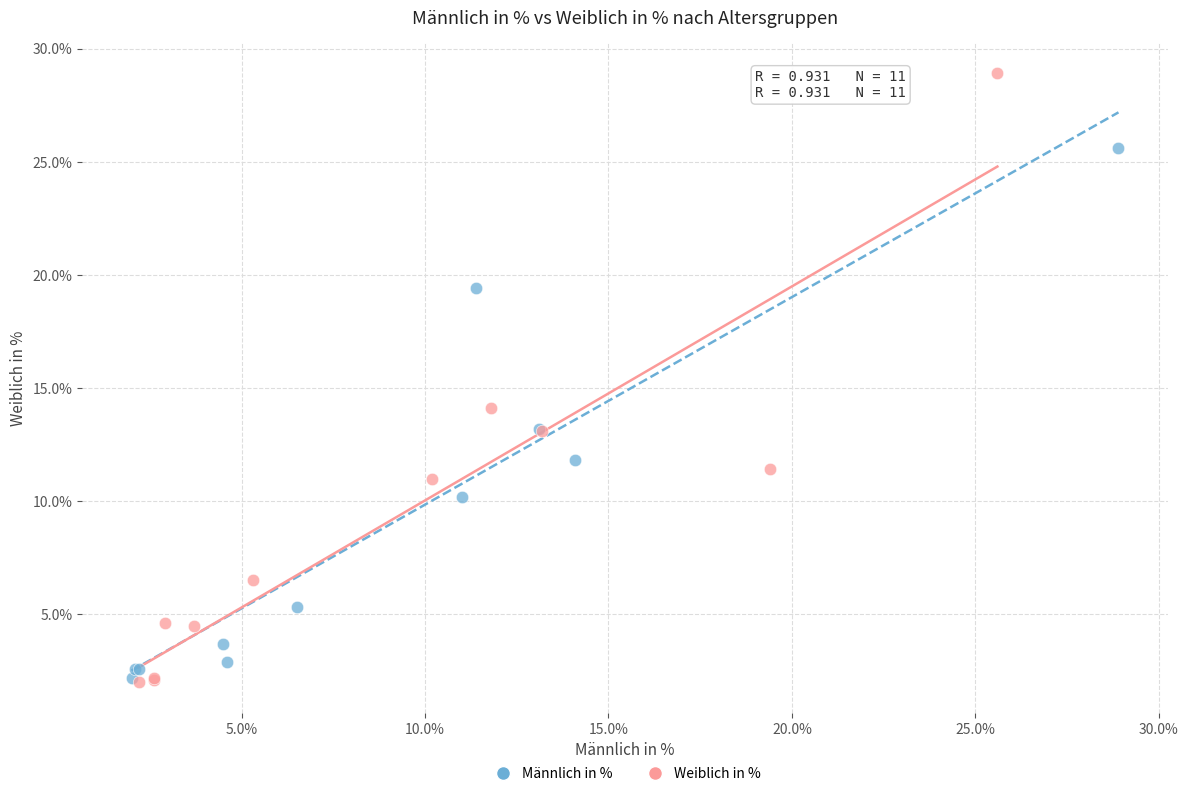

Which series has the widest spread of Y values?

Weiblich in %